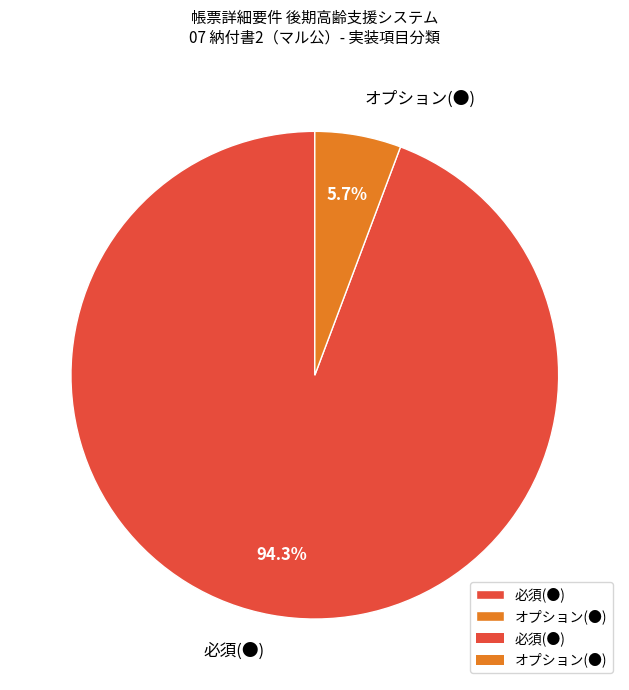

What is the largest slice in the pie chart?

必須(●)